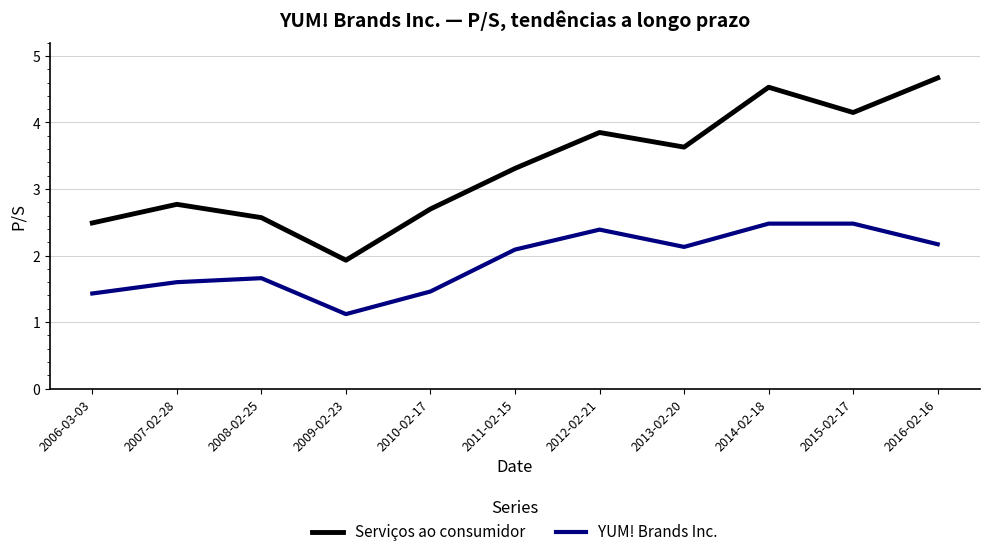

What is the approximate value of Serviços ao consumidor at 2011-02-15?

3.3